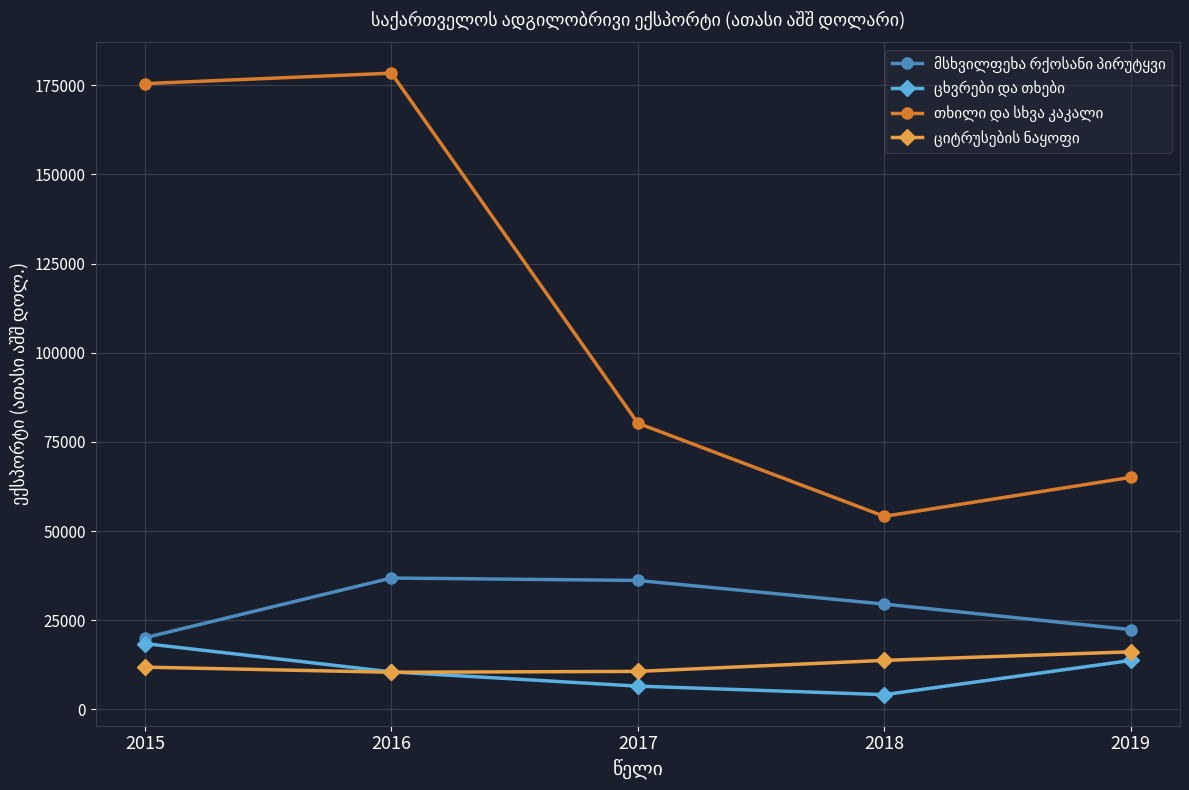

What is the maximum value shown in the chart?

178407.7